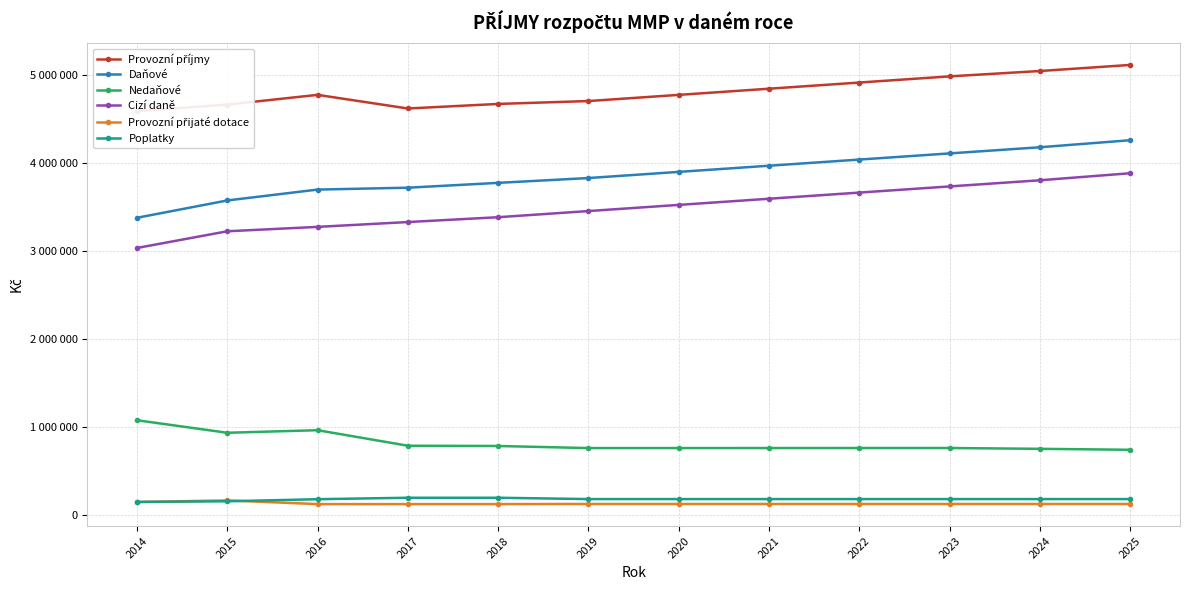

Read the Provozní příjmy value at 2022, to the nearest 100.

4911100